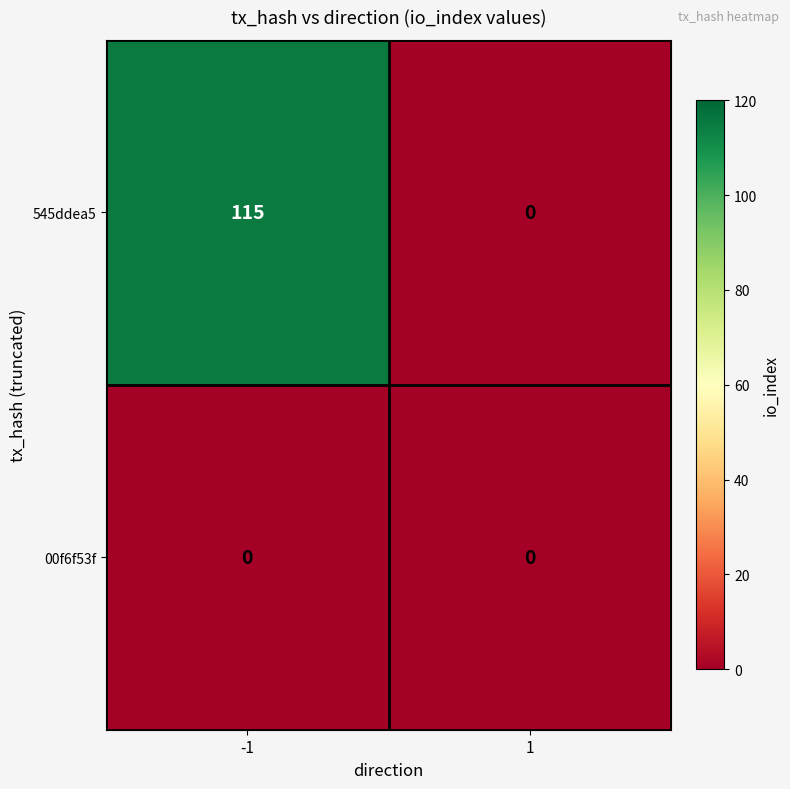

Which series has the largest total across all categories?

545ddea5